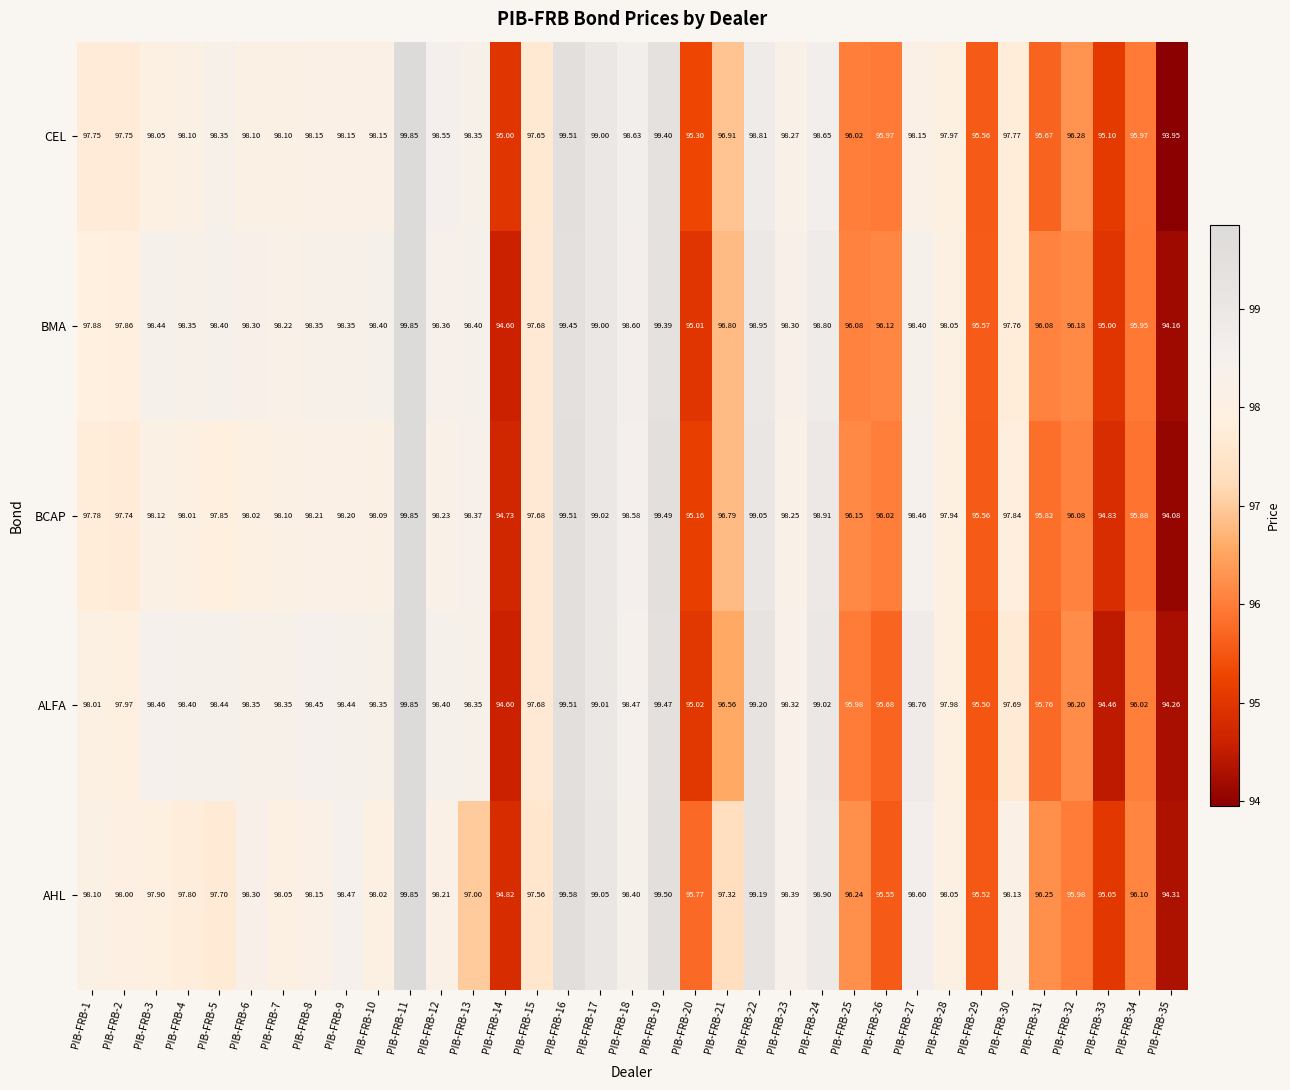

Which series has the largest total across all categories?

BMA